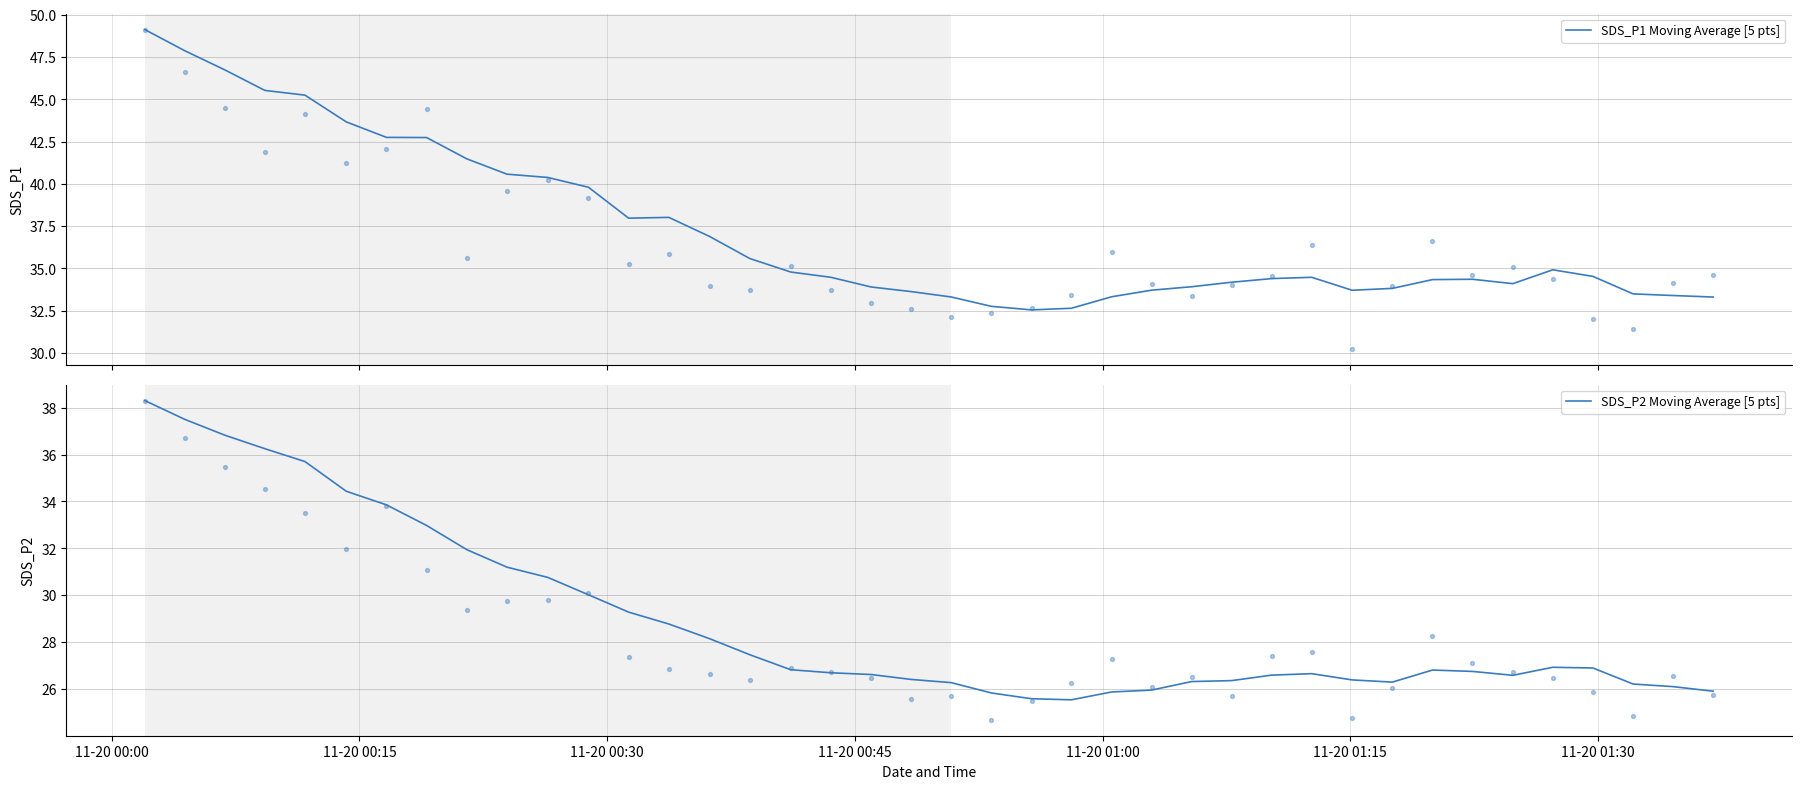

Which series reaches the minimum Y coordinate?

SDS_P2 Moving Average [5 pts]